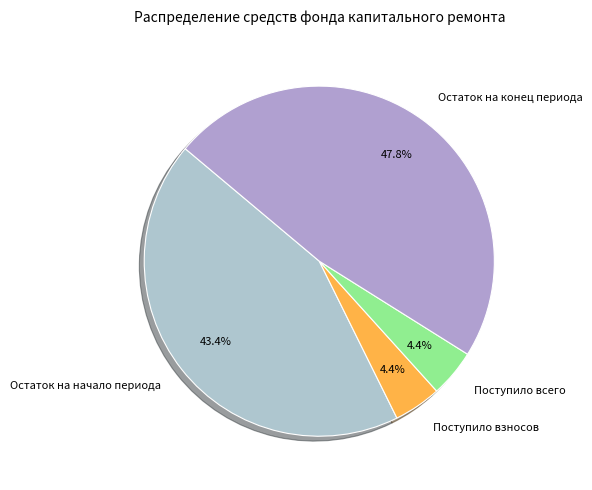

What is the largest slice in the pie chart?

Остаток на конец периода